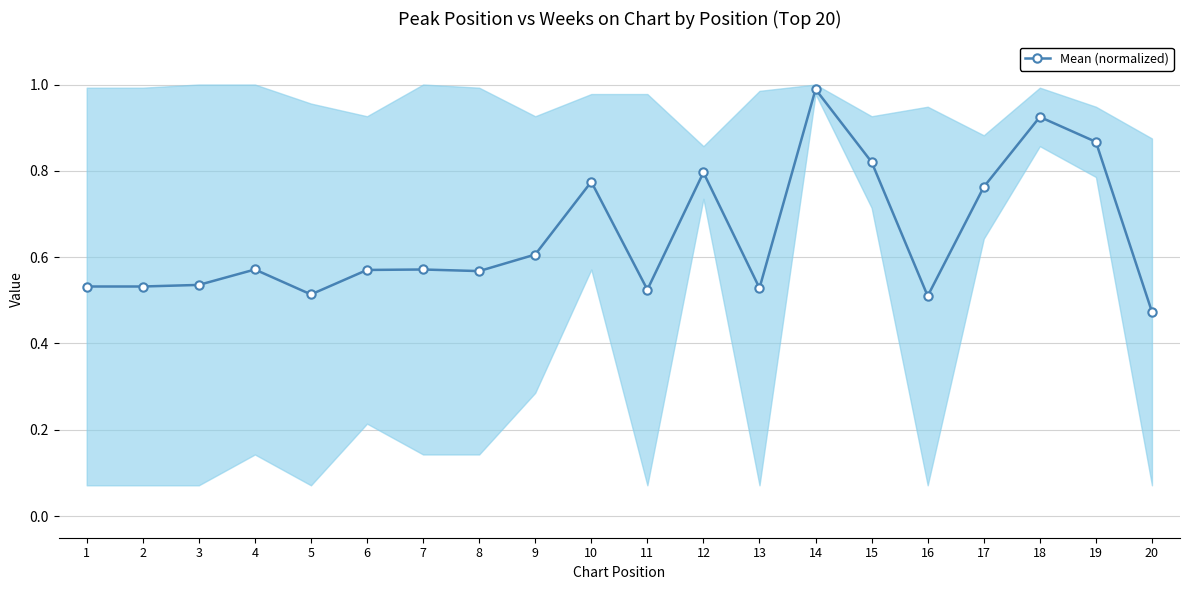

List the labels in order of value, largest first.

14, 18, 19, 15, 12, 10, 17, 9, 4, 7, 6, 8, 3, 1, 2, 13, 11, 5, 16, 20